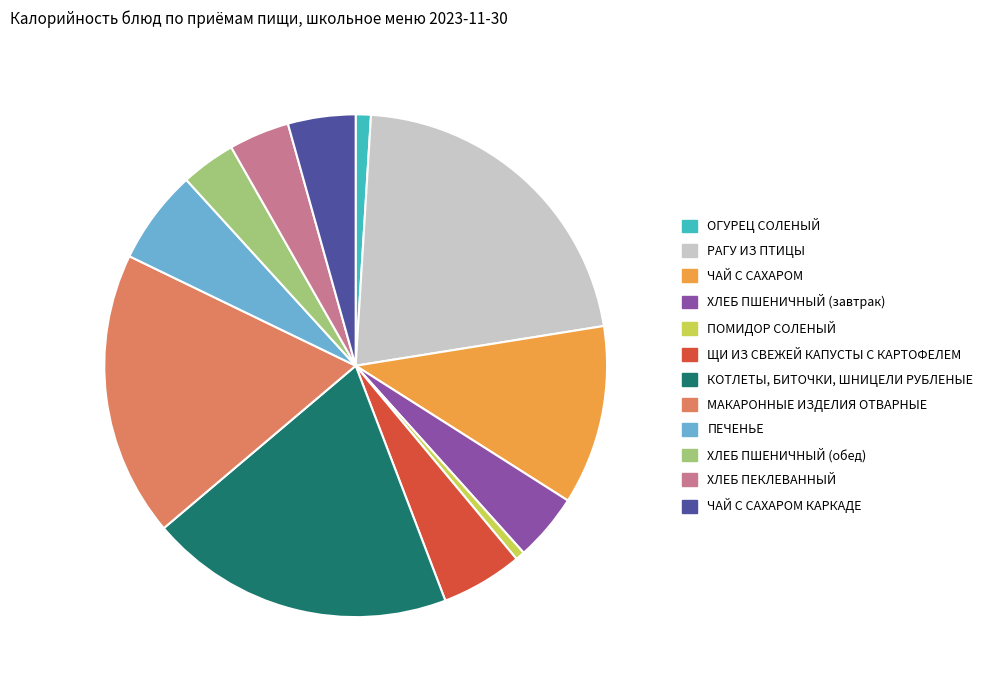

Which has a higher value, МАКАРОННЫЕ ИЗДЕЛИЯ ОТВАРНЫЕ or ПОМИДОР СОЛЕНЫЙ?

МАКАРОННЫЕ ИЗДЕЛИЯ ОТВАРНЫЕ